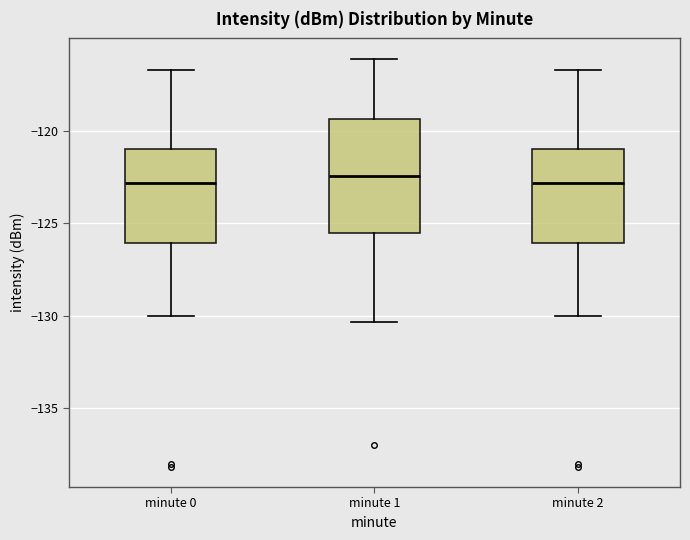

Reading left to right, transcribe this box plot: for each box, give where its median line is, the range the box spans, and where its two whiskers end, as read against the y-axis. The values are not printed on the chart, so give them approximately, as read against the axis.

minute 0: median -123.0, box -126.0 to -121.0, whiskers -130.0 to -116.5
minute 1: median -122.5, box -125.5 to -119.5, whiskers -130.5 to -116.0
minute 2: median -123.0, box -126.0 to -121.0, whiskers -130.0 to -116.5